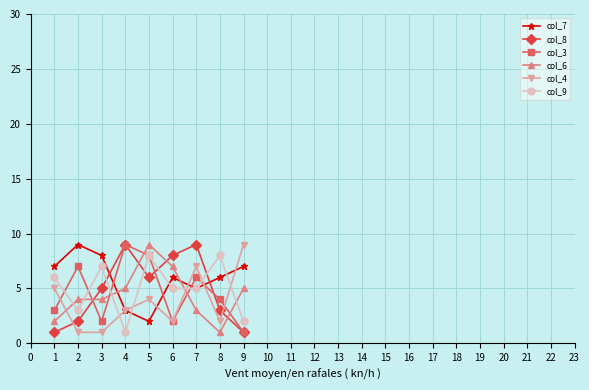

Count the number of data series in this chart.

6